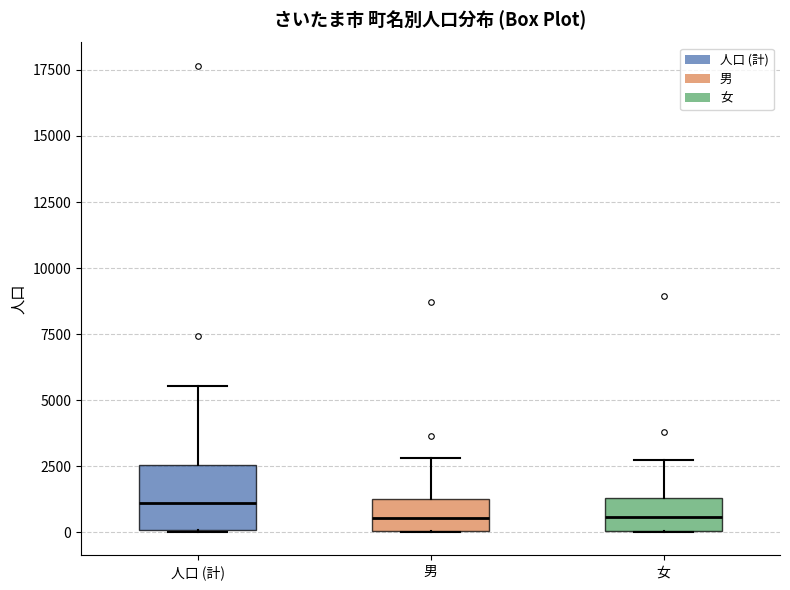

Reading left to right, transcribe this box plot: for each box, give where its median line is, the range the box spans, and where its two whiskers end, as read against the y-axis. The values are not printed on the chart, so give them approximately, as read against the axis.

人口 (計): median 1000, box 0 to 2500, whiskers 0 to 5500
男: median 500, box 0 to 1500, whiskers 0 to 3000
女: median 500, box 0 to 1500, whiskers 0 to 2500